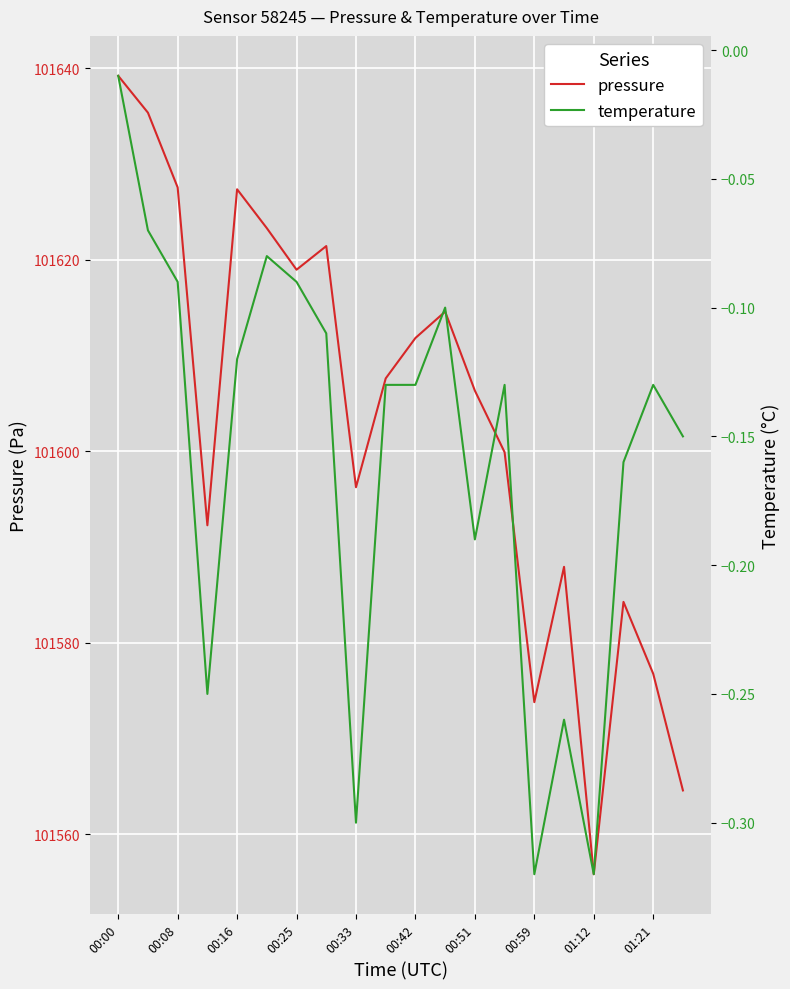

List the series in order of their peak value, highest first.

pressure, temperature